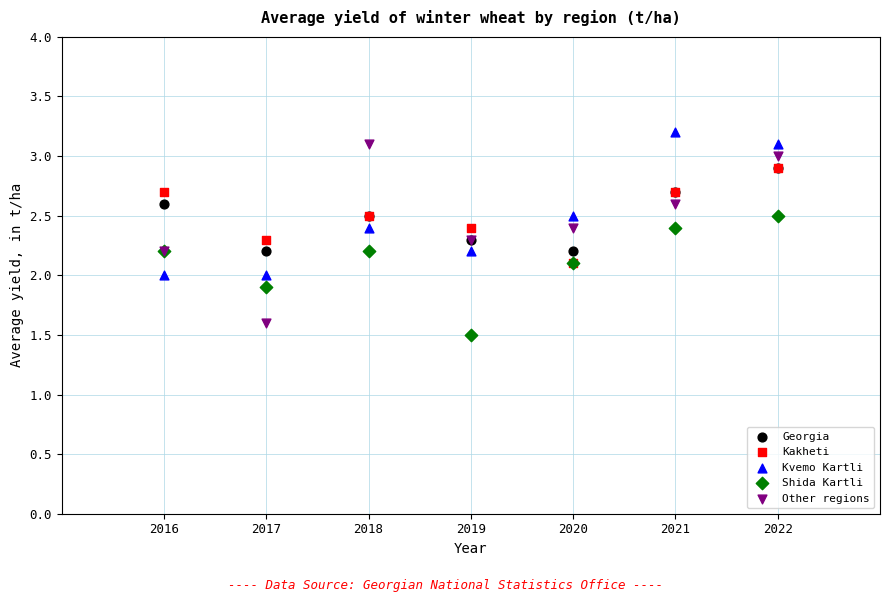

Which series has the largest Y range (max minus min)?

Other regions